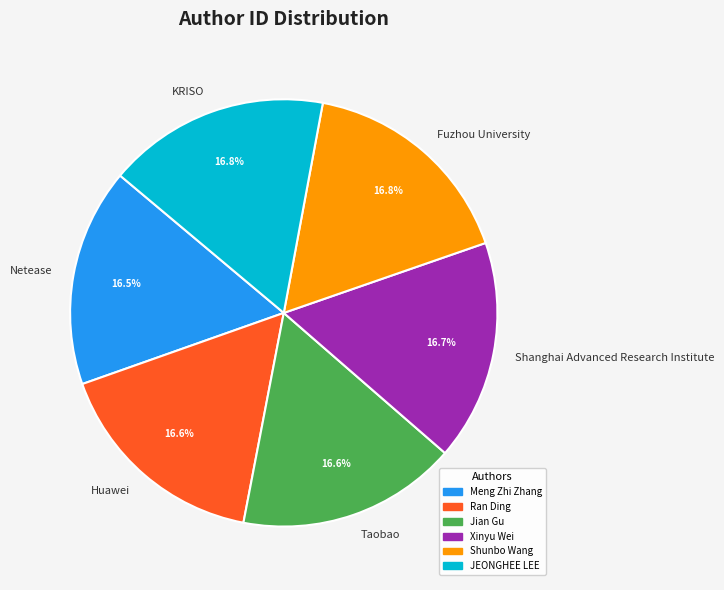

Combined, do KRISO and Fuzhou University account for over 50%?

No